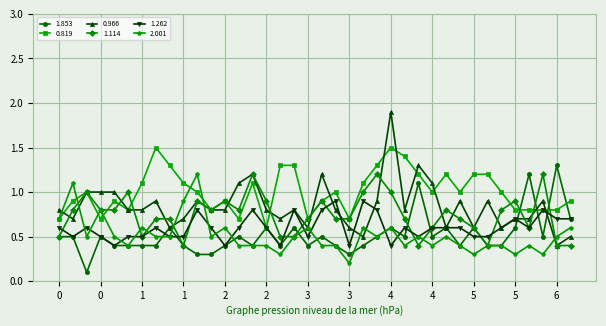

What is the value of the 1.262 point at the 21st from the left?

0.9